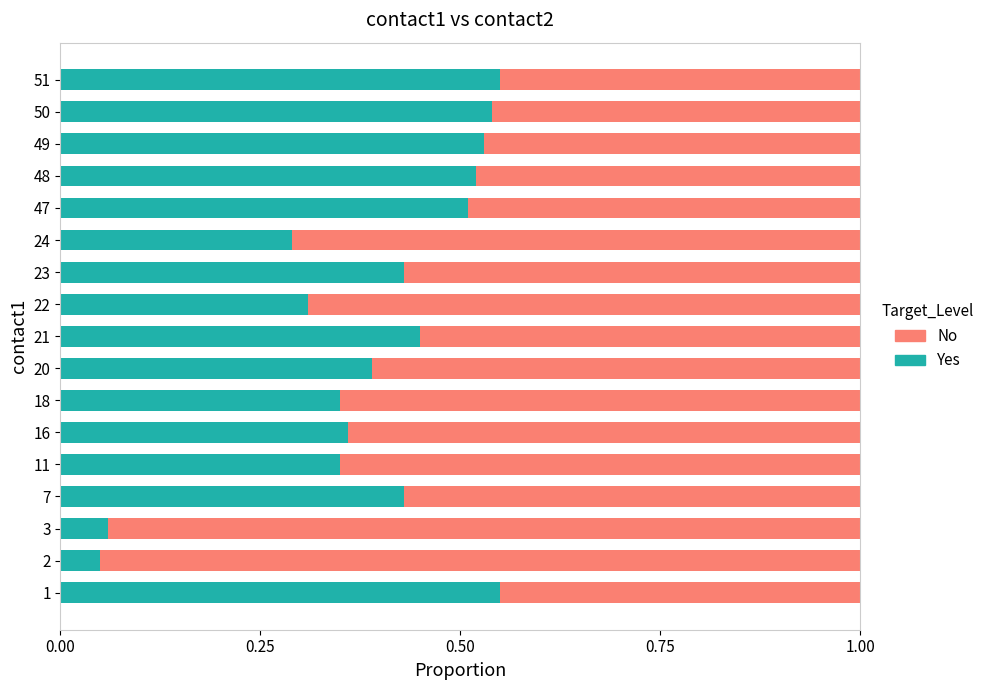

What is the sum of all Yes values?

6.7